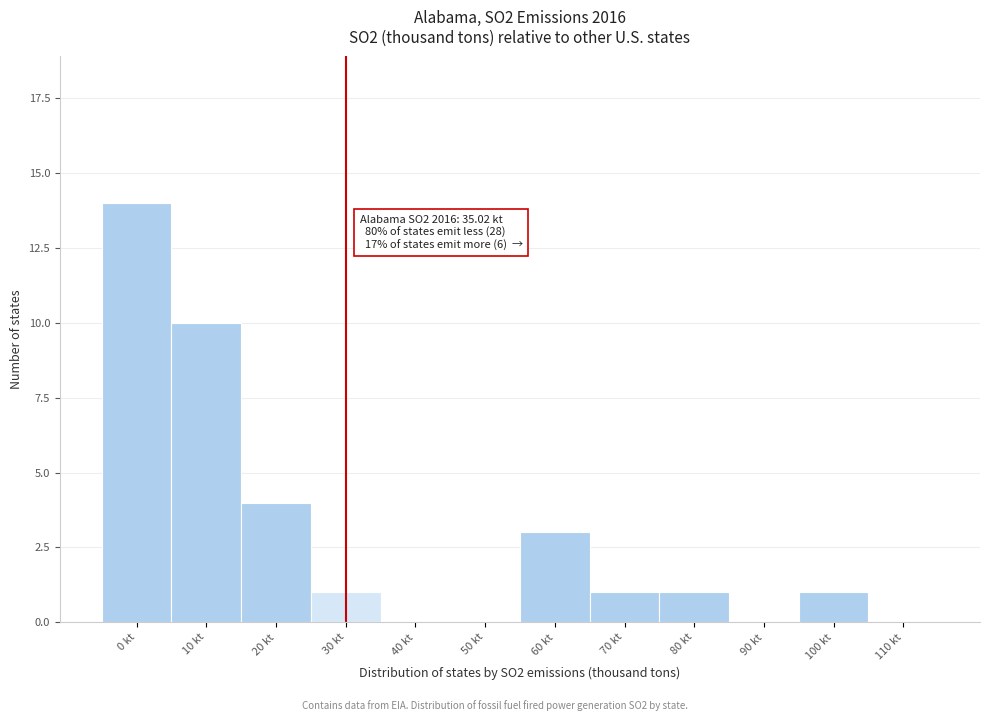

Reading left to right, transcribe all the data shown in this chart.

0 kt=14	10 kt=10	20 kt=4	30 kt=1	40 kt=0	50 kt=0	60 kt=3	70 kt=1	80 kt=1	90 kt=0	100 kt=1	110 kt=0